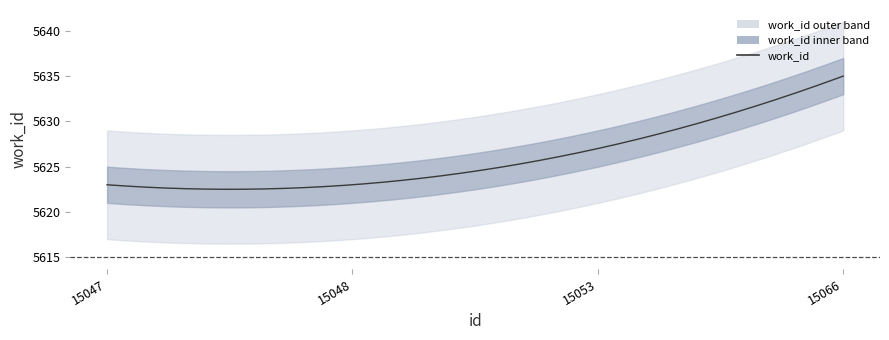

At which label does the data first exceed 5627?

15066